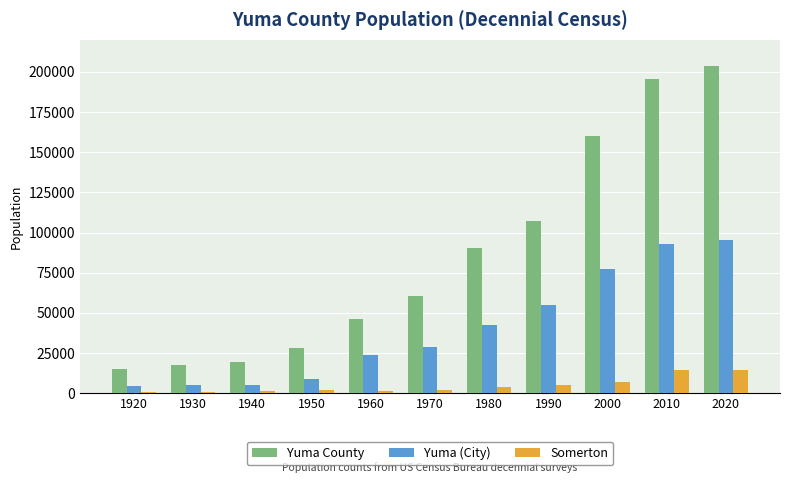

The value of Yuma County at 2020 is 203881. True or false?

True